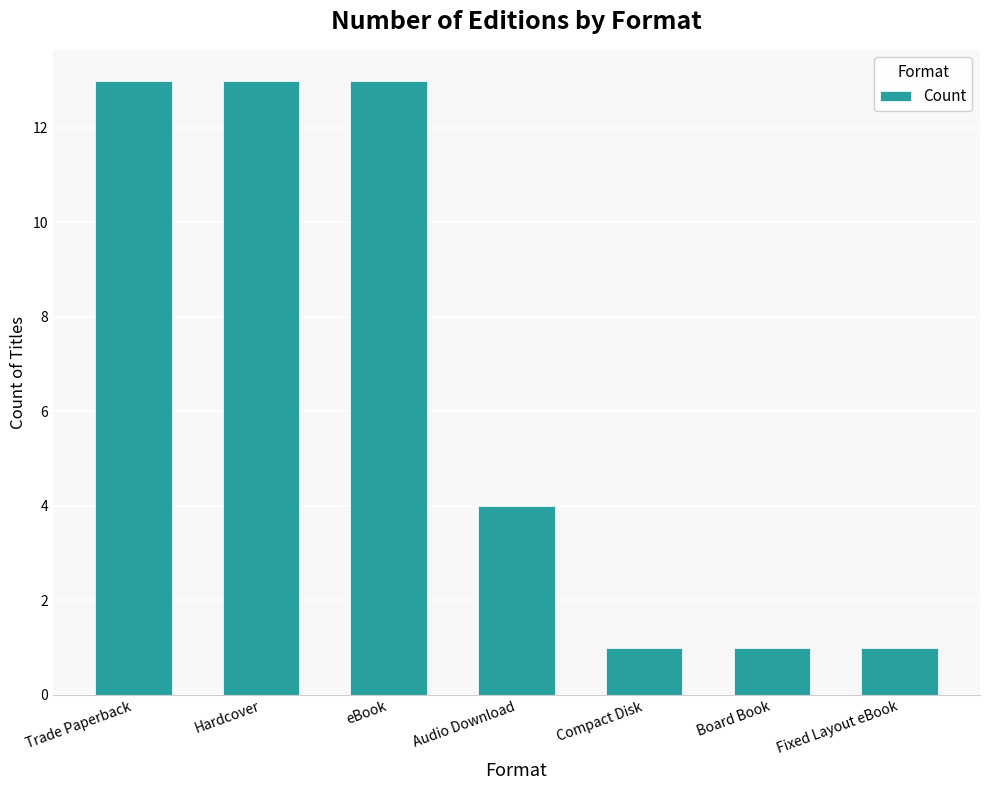

Which has a higher value, Compact Disk or Hardcover?

Hardcover